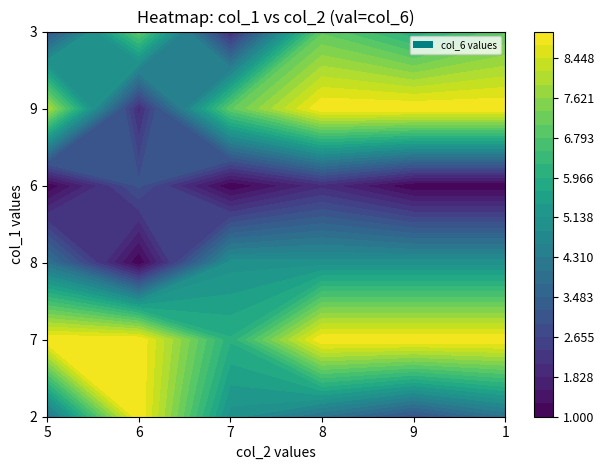

Rank the series at 7 from highest to lowest value.

9, 7, 2, 8, 3, 6